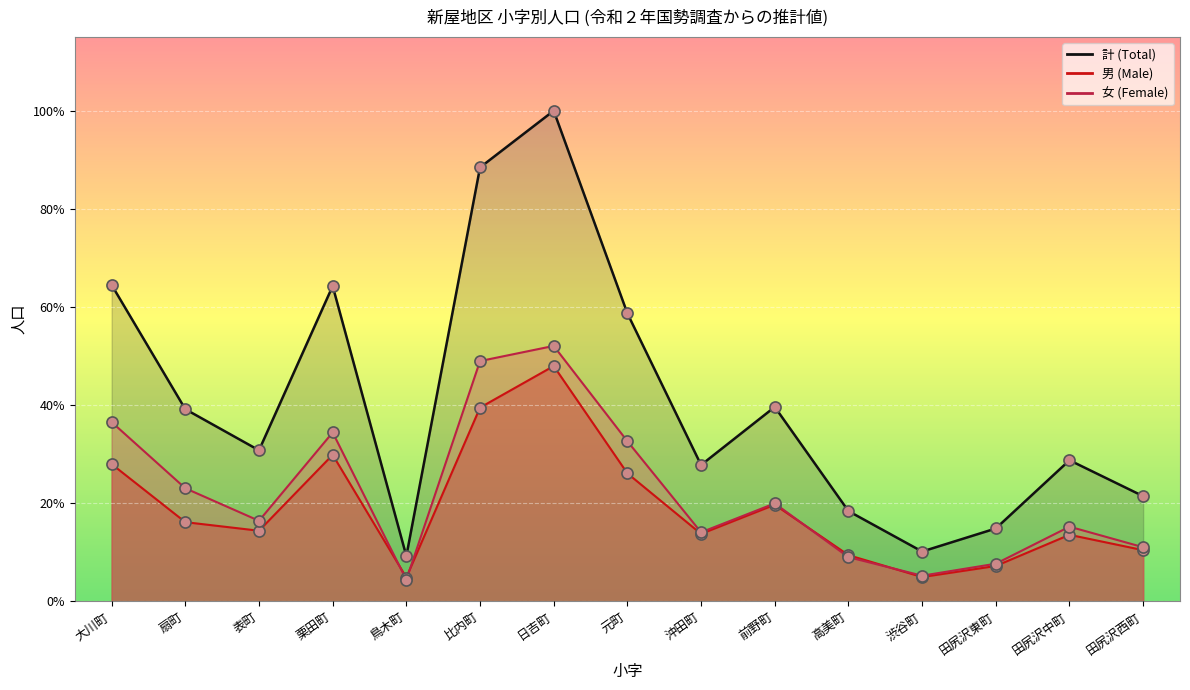

True or false: 男 (Male) has more than 2 interior local peaks.

True